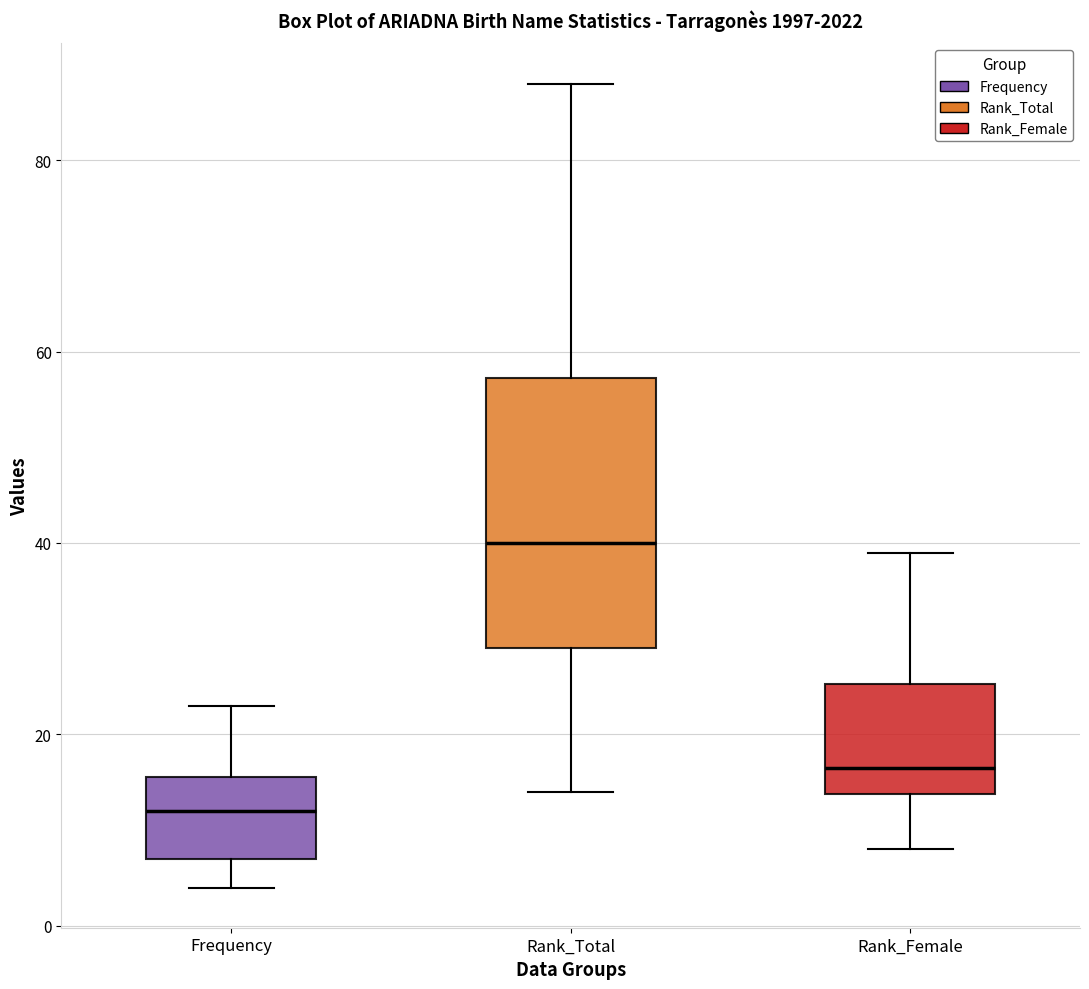

Which box has the lowest median line?

Frequency